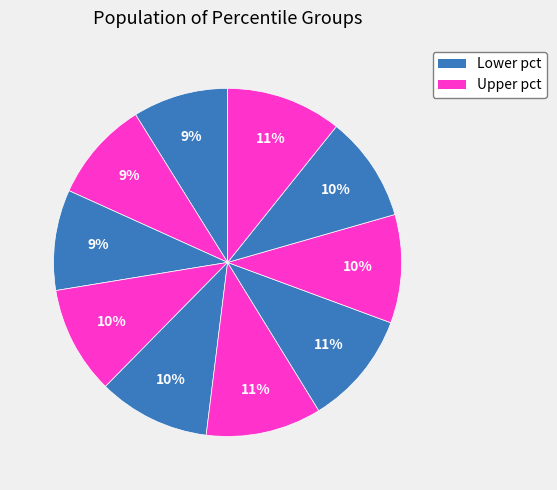

How many segments does this pie chart have?

10